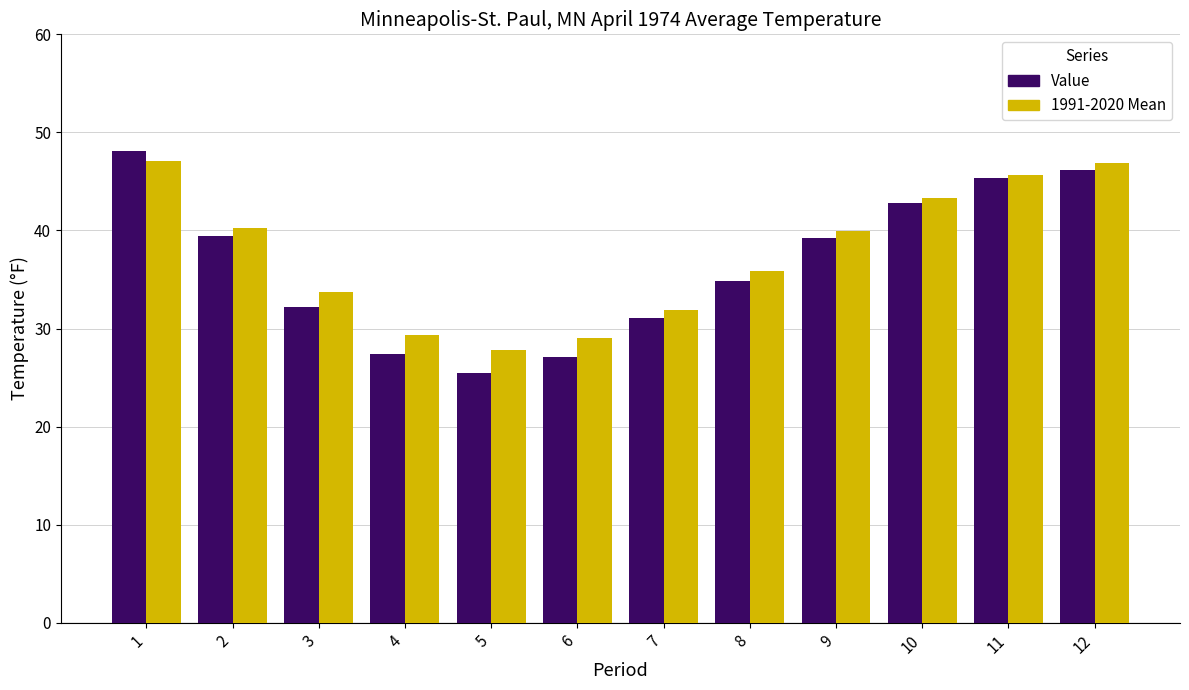

What is the smallest value displayed?

25.5